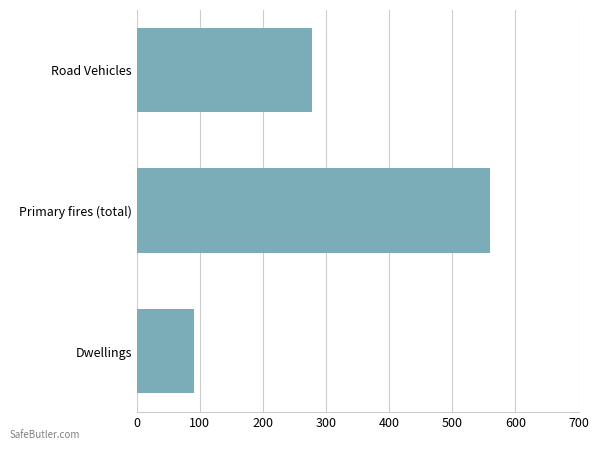

Is it true that the value at Dwellings is 138.1?

False